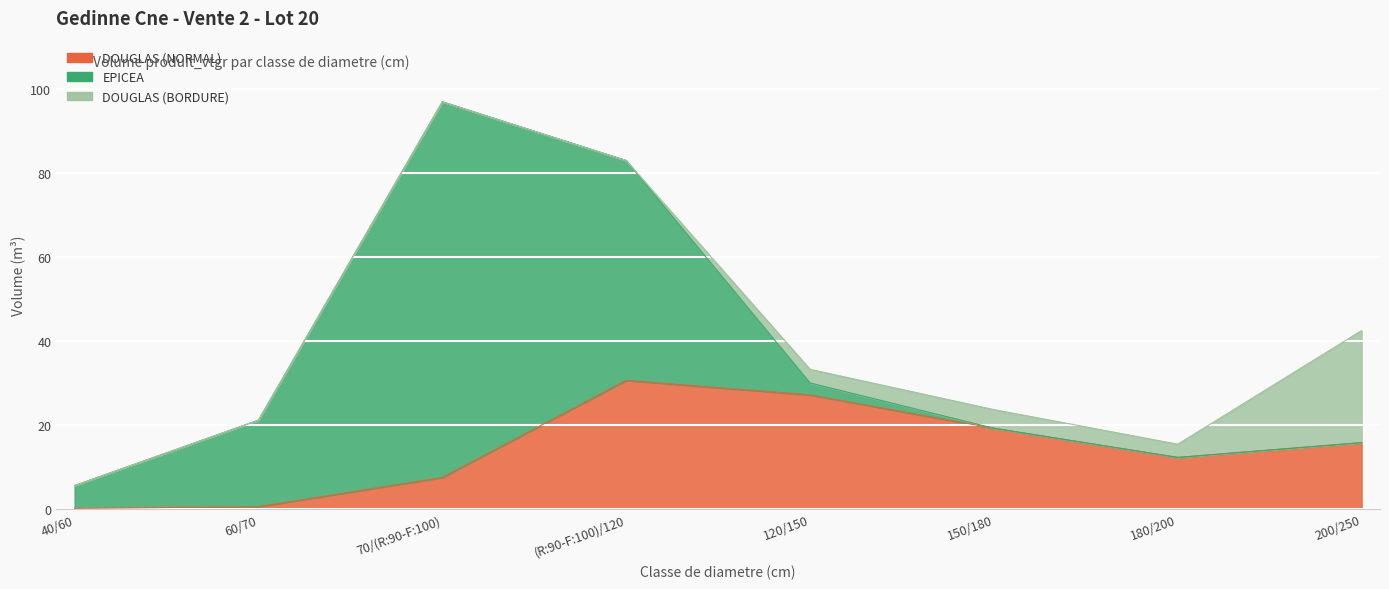

Where is the first local maximum for DOUGLAS (NORMAL)?

(R:90-F:100)/120